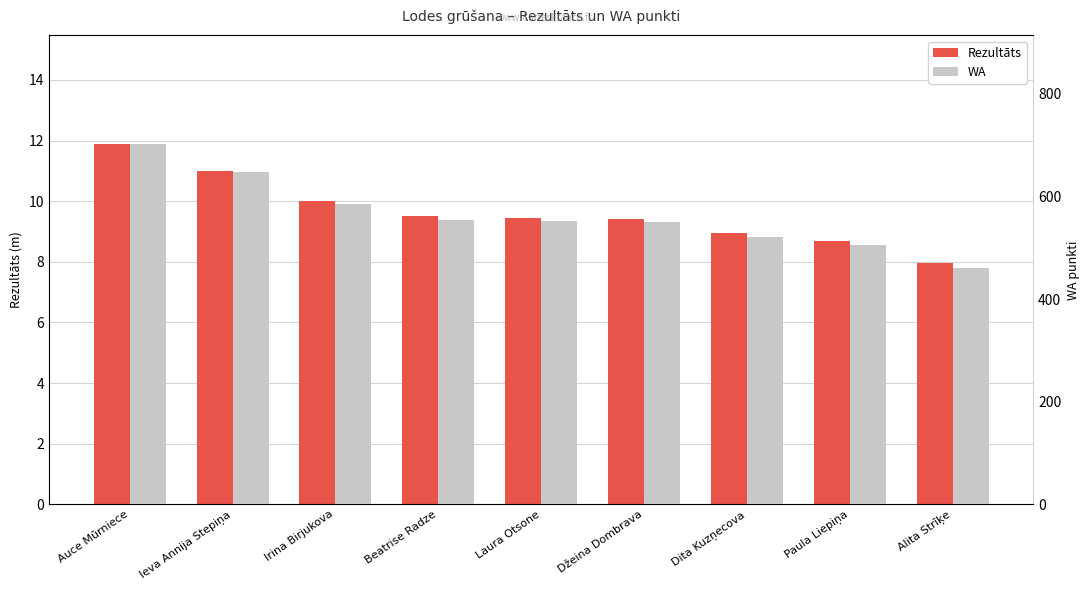

How many series are shown in this chart?

2